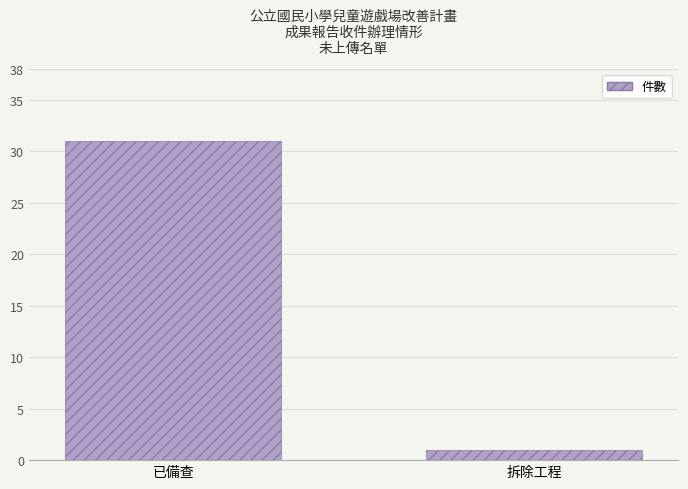

Is it true that the value at 已備查 is 31?

True